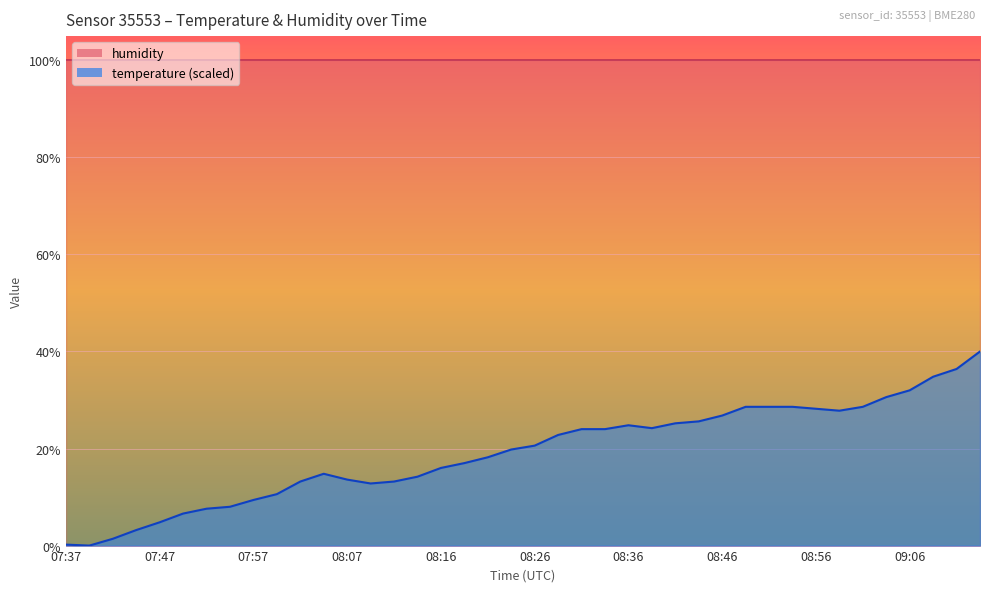

List the labels in order of value, largest first.

09:13, 09:11, 09:08, 09:06, 09:03, 08:48, 08:51, 08:53, 09:01, 08:56, 08:58, 08:46, 08:43, 08:41, 08:36, 08:39, 08:31, 08:34, 08:29, 08:26, 08:24, 08:21, 08:19, 08:16, 08:04, 08:14, 08:07, 08:02, 08:11, 08:09, 07:59, 07:57, 07:54, 07:52, 07:50, 07:47, 07:45, 07:42, 07:37, 07:40